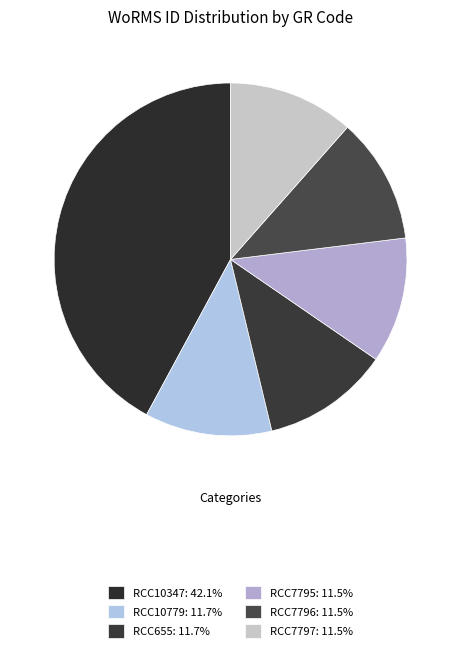

Approximately how many times larger is the value at RCC7797 compared to RCC655?

1.0